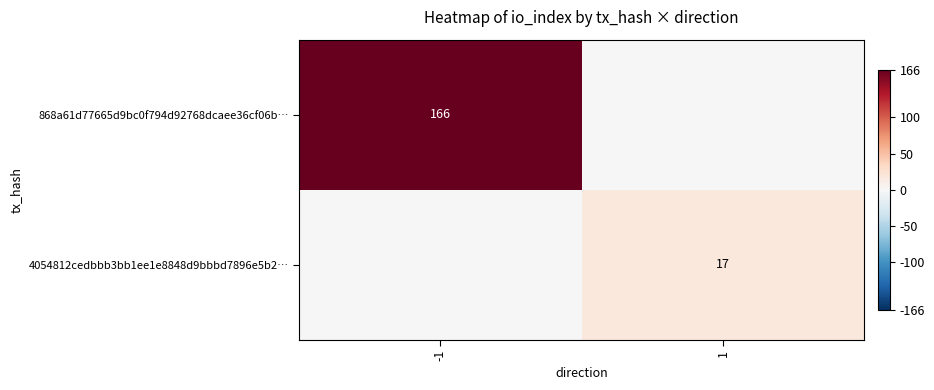

What is the total value across all series at -1?

166